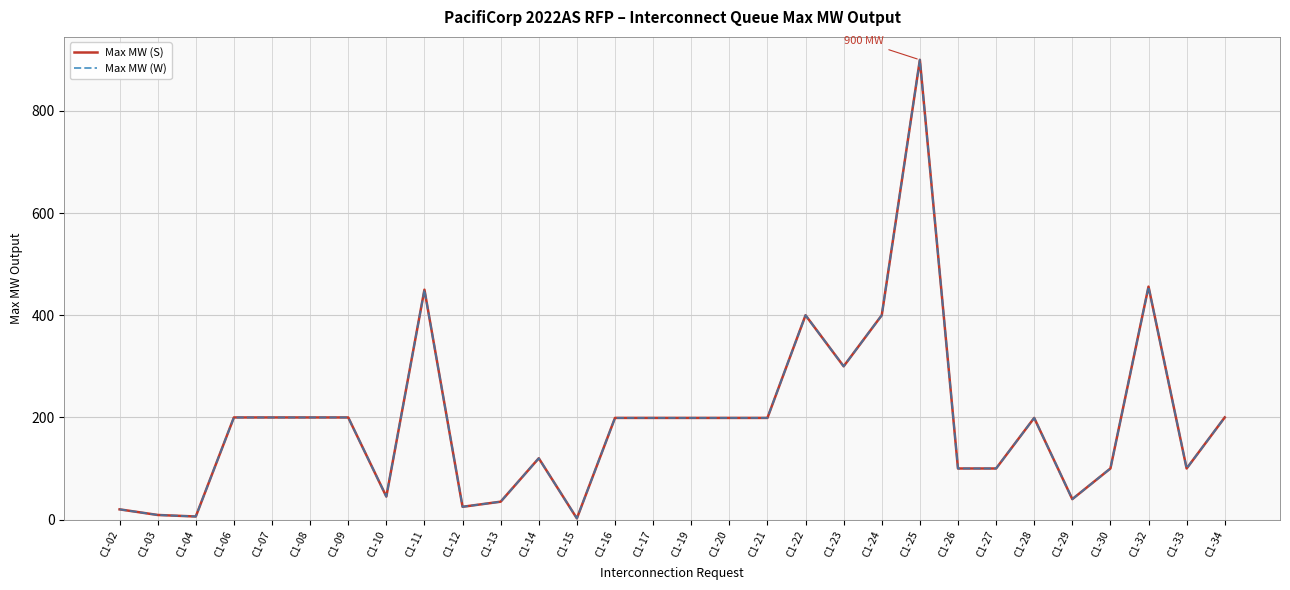

True or false: Max MW (W) and Max MW (S) intersect in this chart.

False